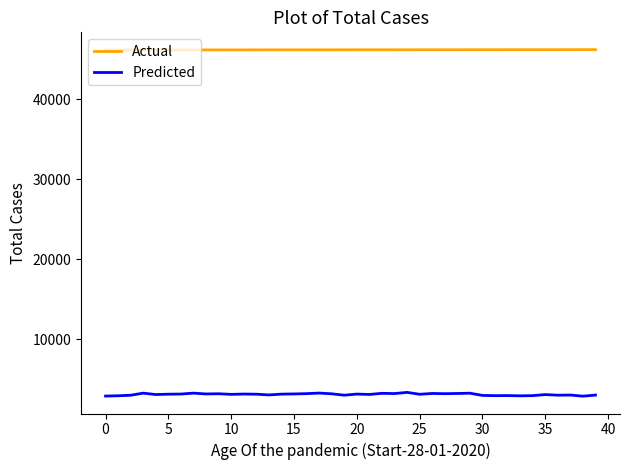

What is the smallest value displayed?

2900